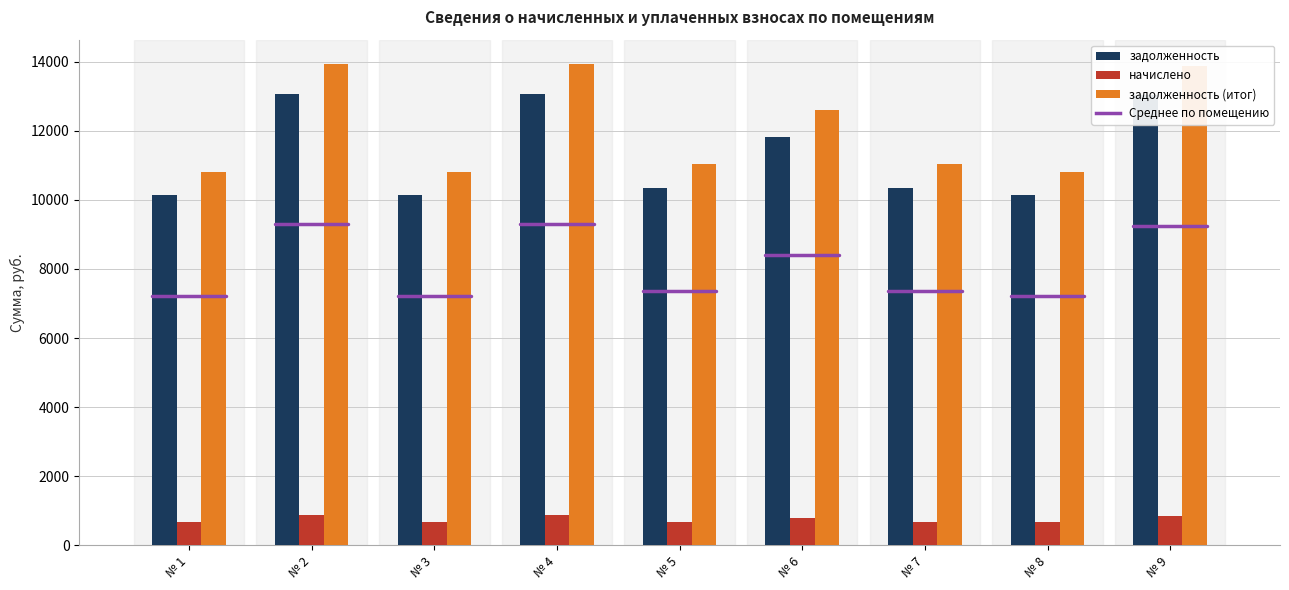

What is the minimum value for задолженность?

10143.6